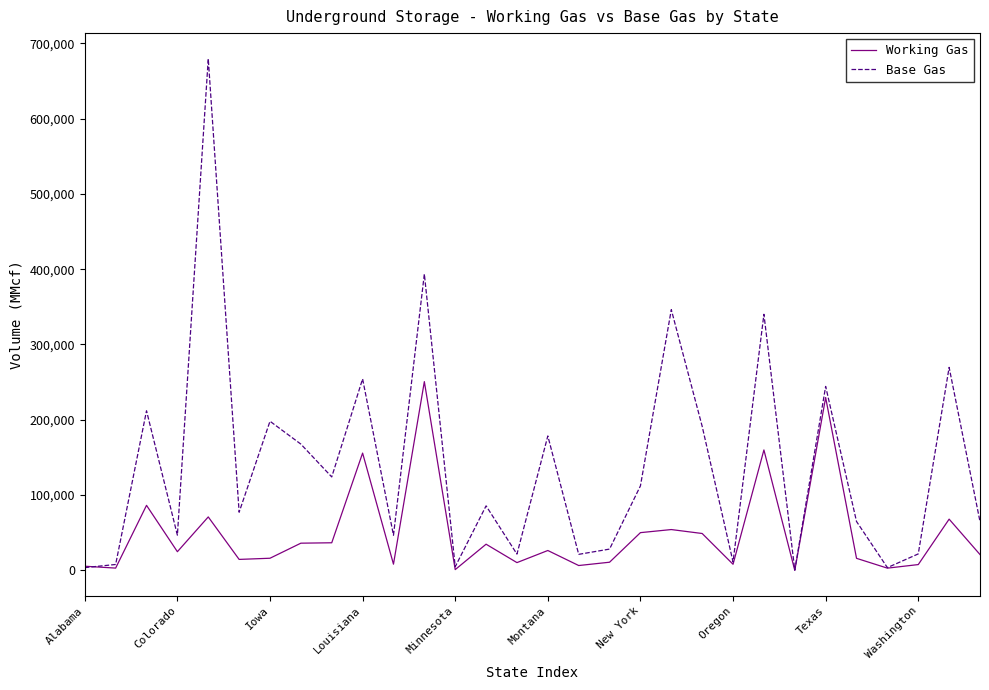

What is the maximum value shown in the chart?

679535